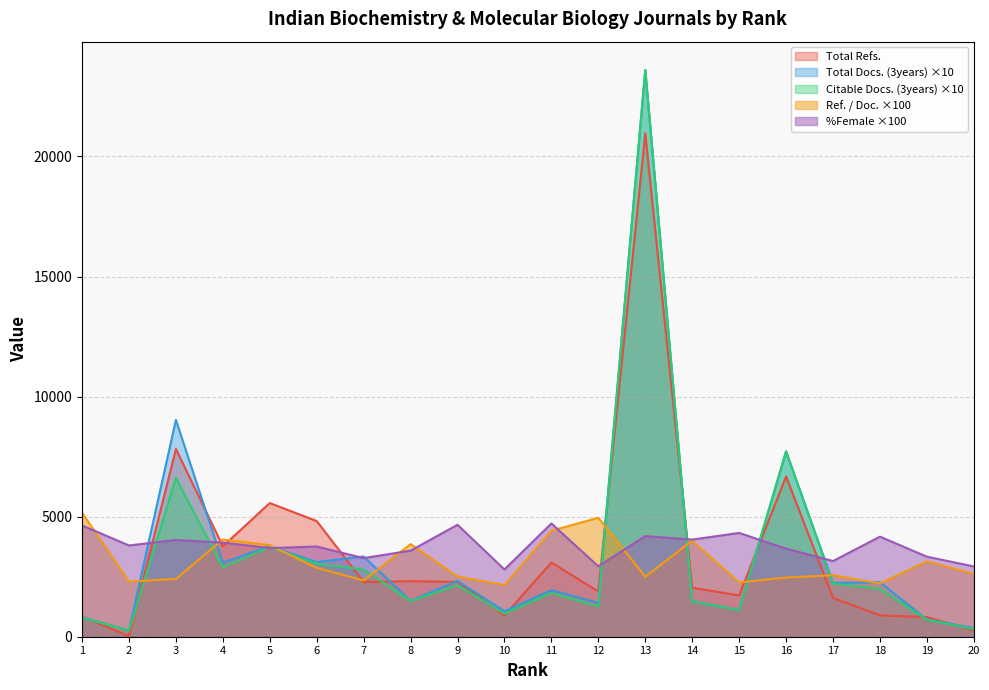

Which series ends up on top after the final intersection of Total Docs. (3years) and Ref. / Doc.?

Ref. / Doc.